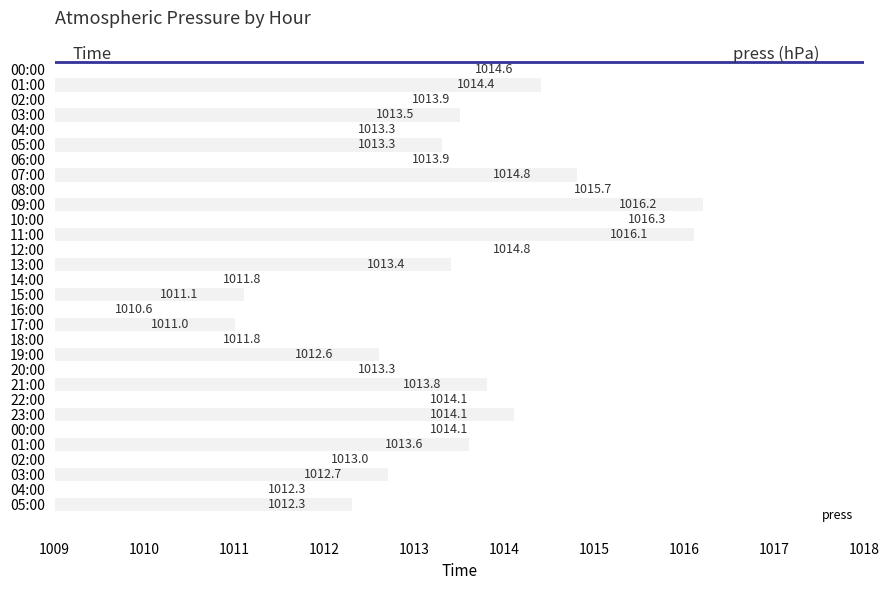

What is the difference between the second highest and second lowest values?

5.2